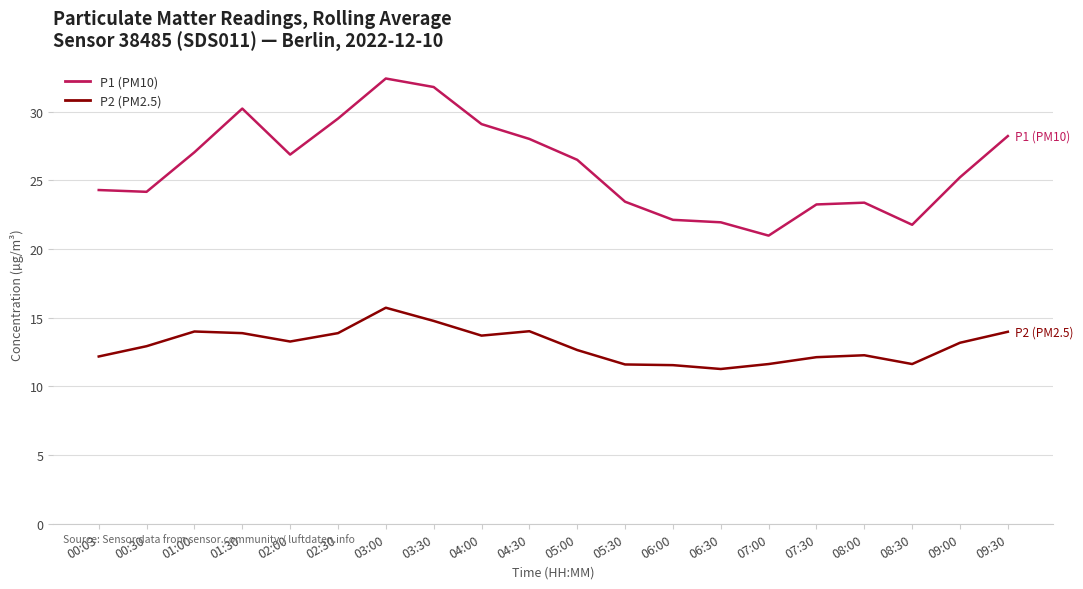

How many lines are shown in the chart?

2